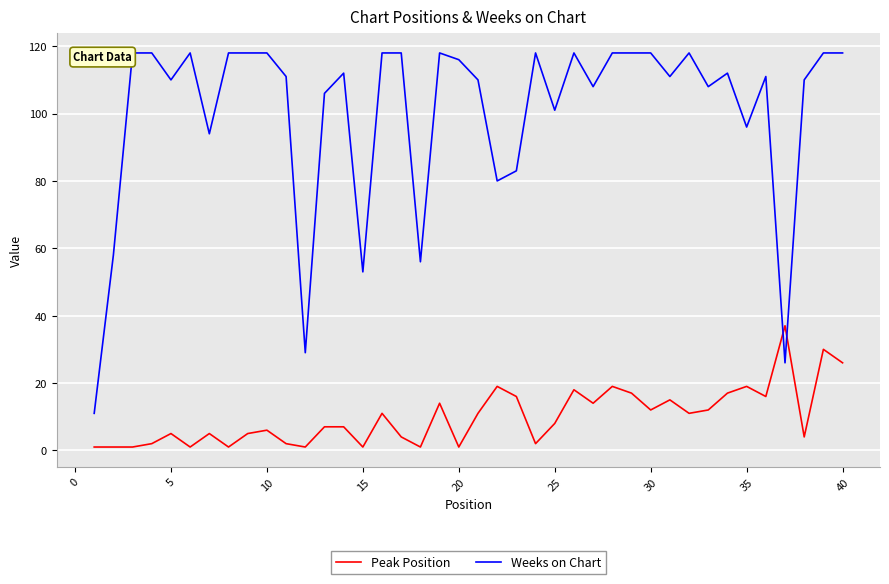

List the series in order of their overall mean, highest first.

Weeks on Chart, Peak Position